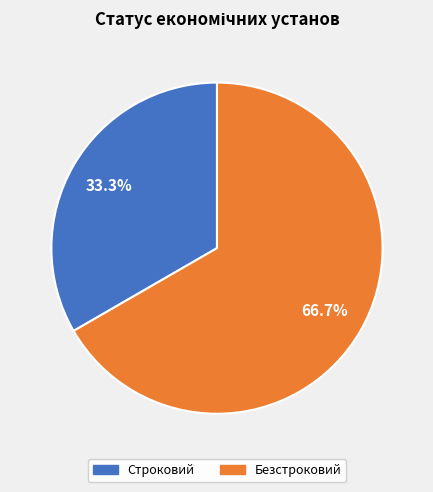

Which slice is the largest?

Безстроковий